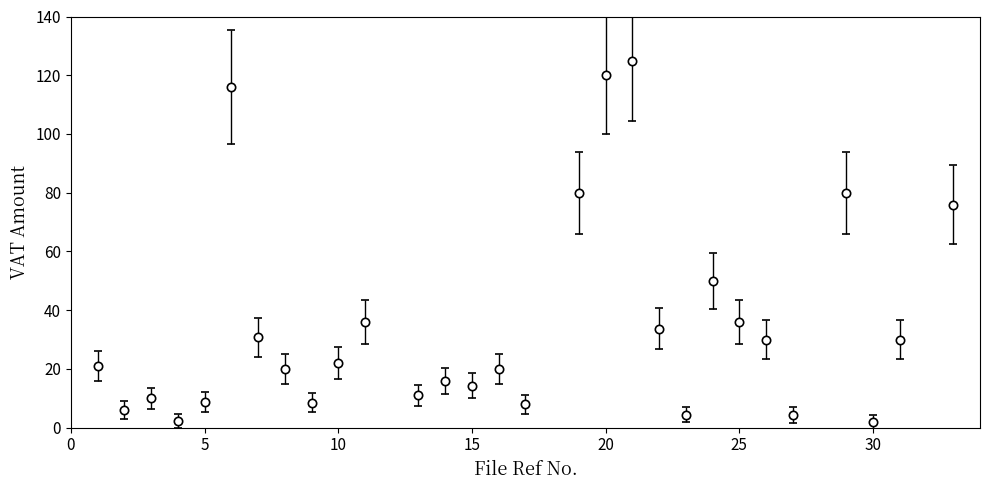

Does the chart display data point markers on the line(s)?

Yes